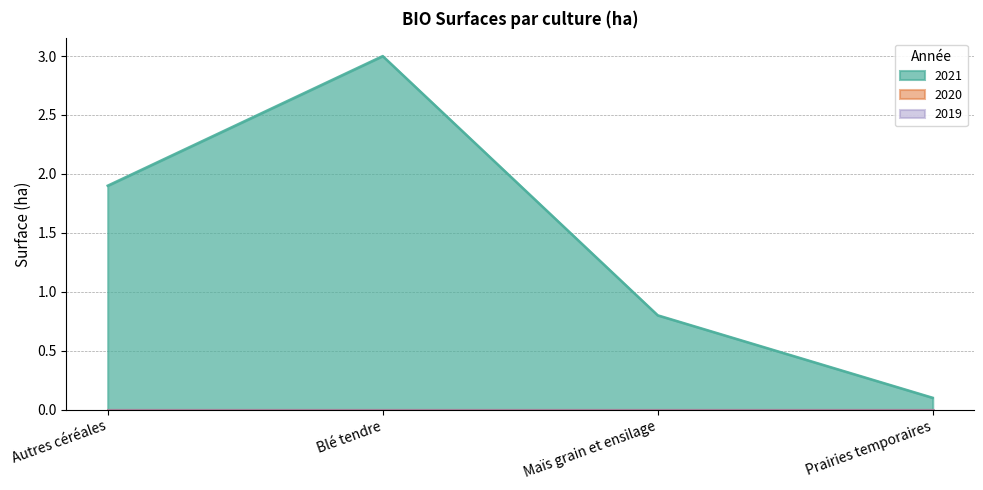

Rank the series at Autres céréales from highest to lowest value.

2021, 2020, 2019